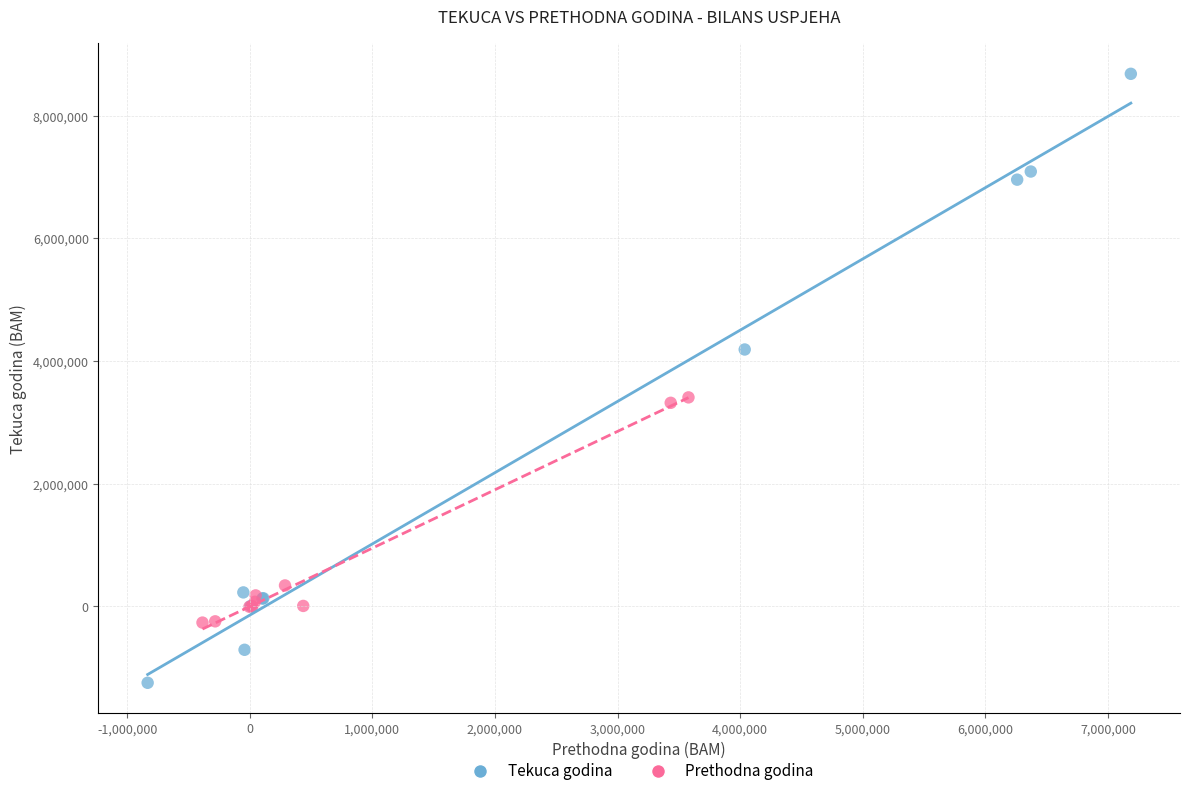

Which series contains the highest Y value?

Tekuca godina